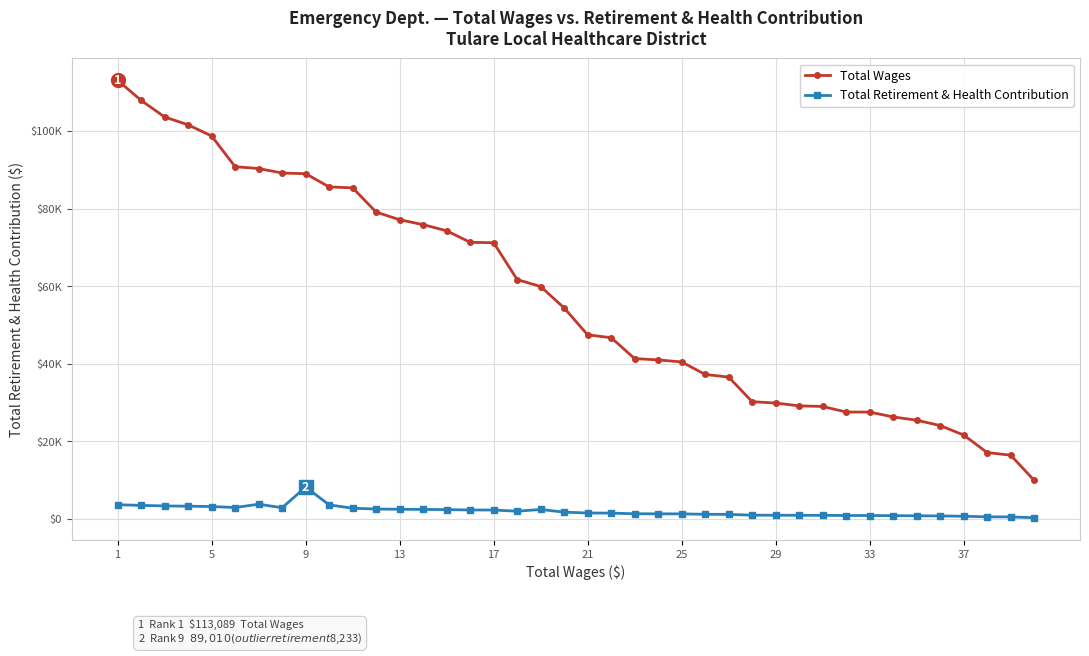

What is the minimum value for Total Wages?

9950